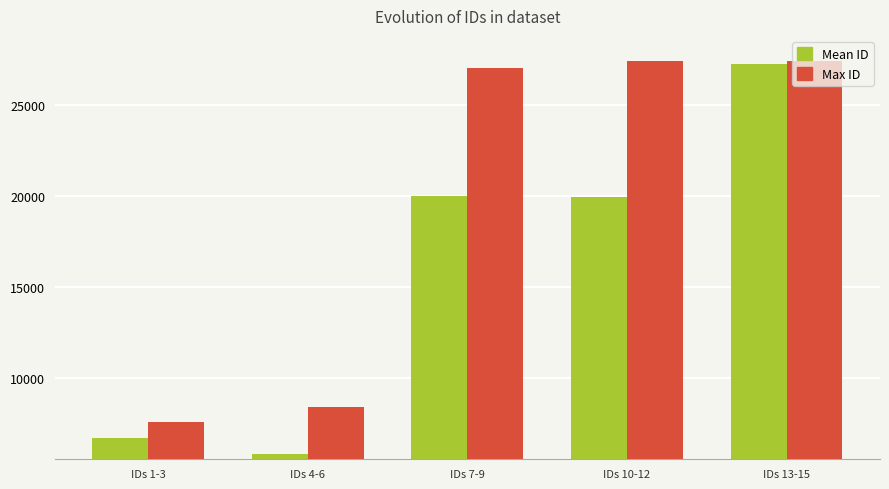

Does the chart contain any negative values?

No